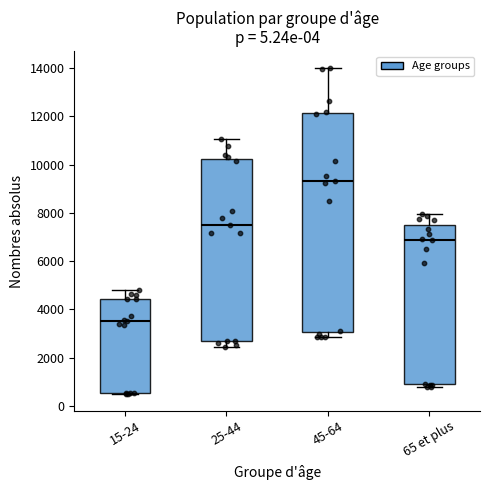

Where is the lower edge of the box for 45-64 on the y-axis? The values are not printed on the chart, so give them approximately, as read against the axis.

3000